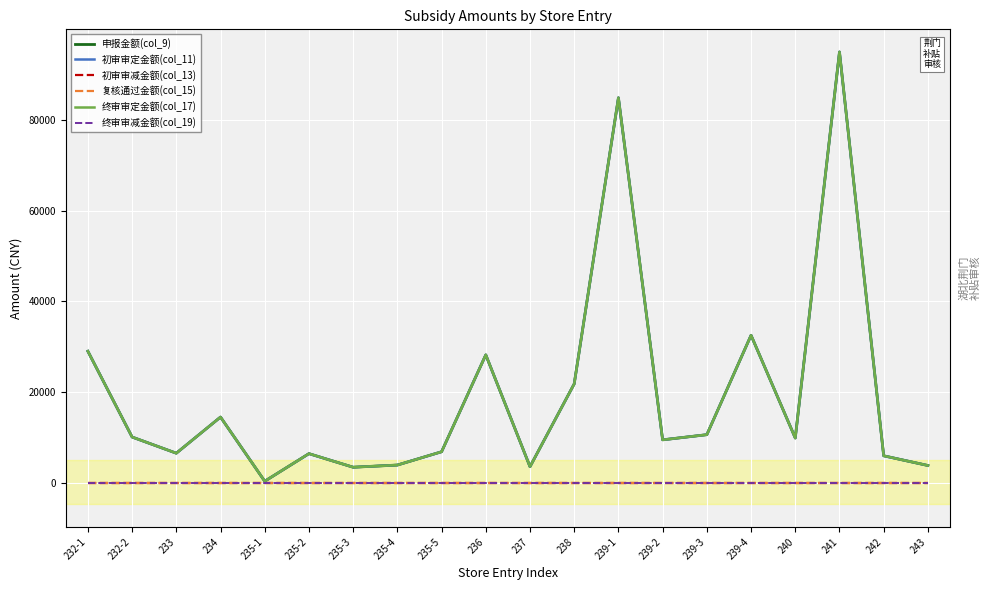

Does the chart have visible grid lines?

Yes